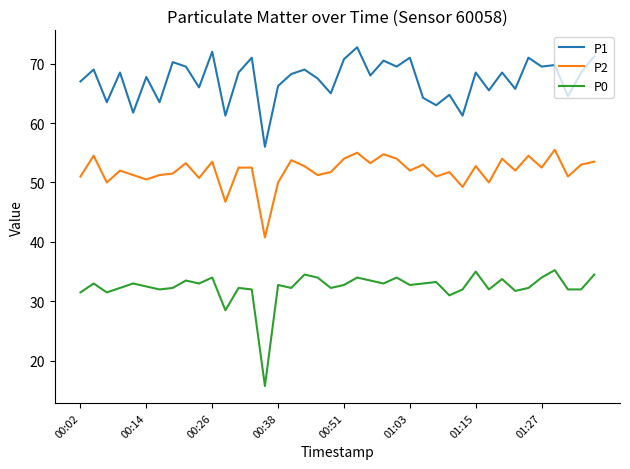

What is the sum of all P1 values?

2690.0